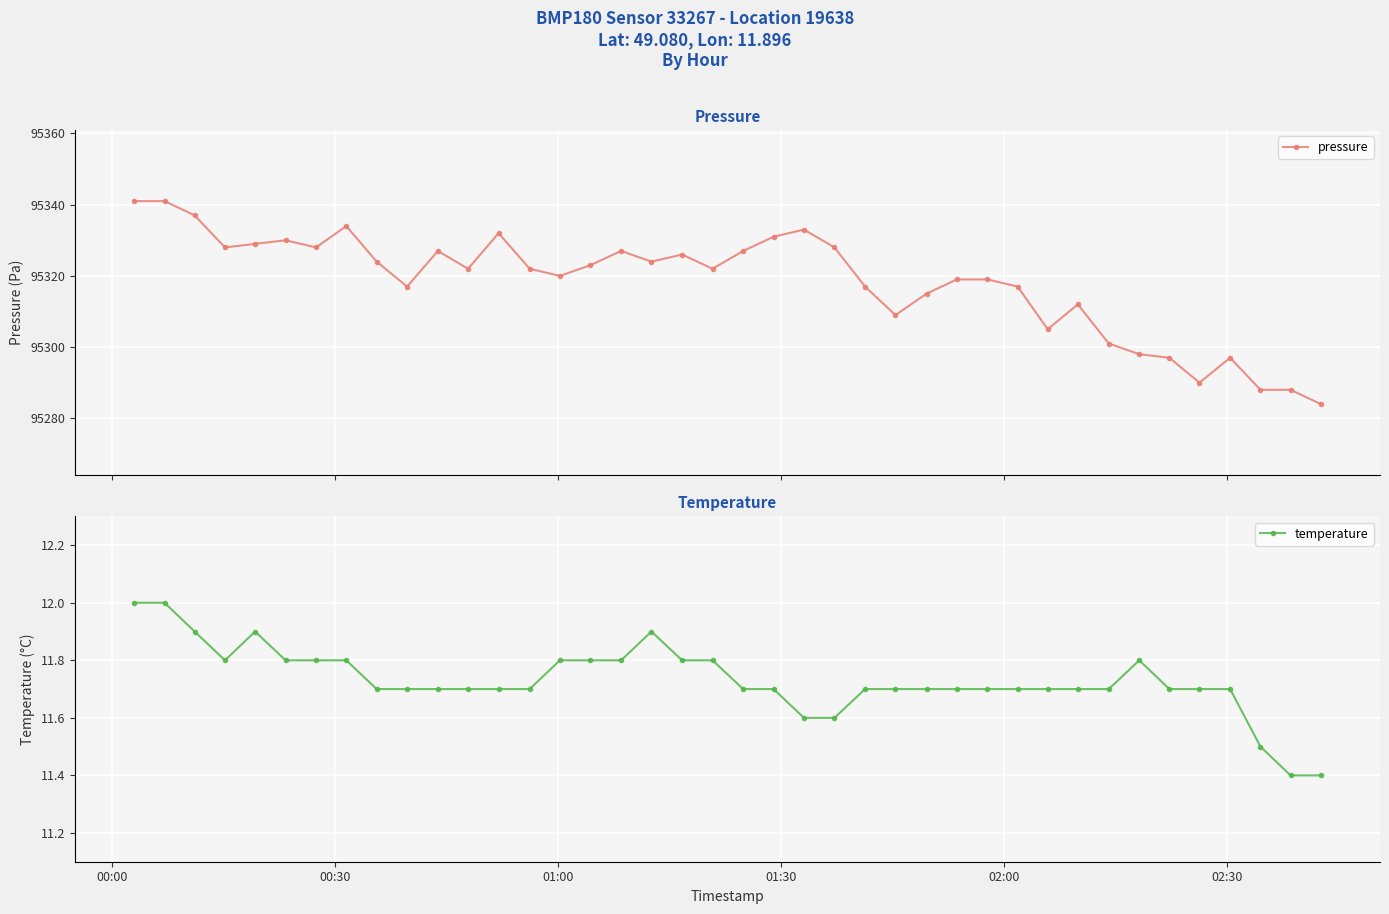

What is the value of the pressure point at the 37th from the left?

95297